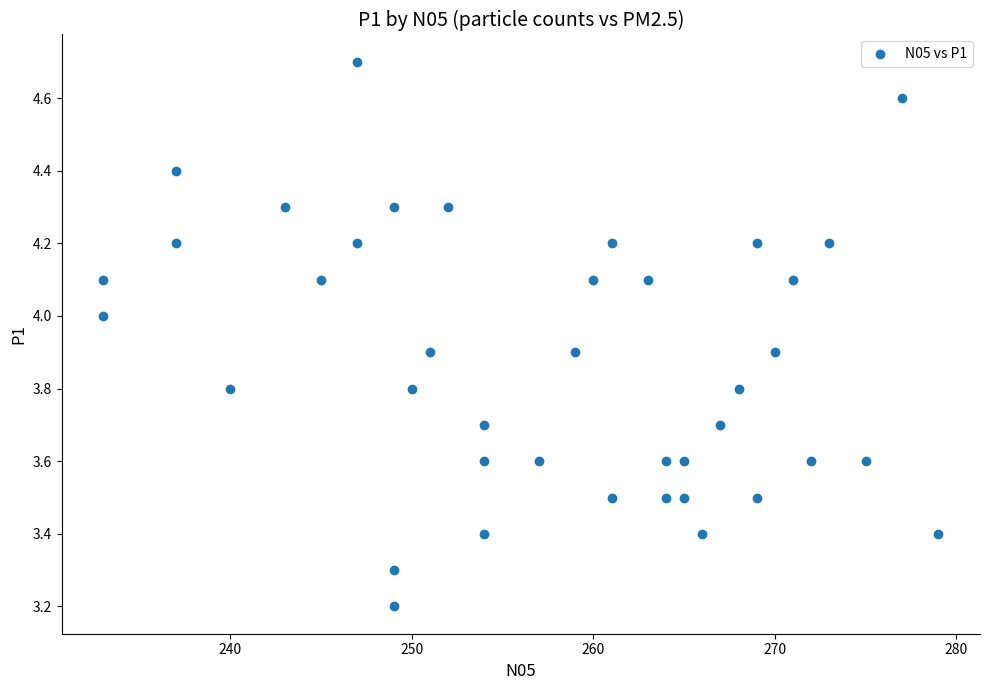

What Y value in the scatter plot is closest to 3?

3.2